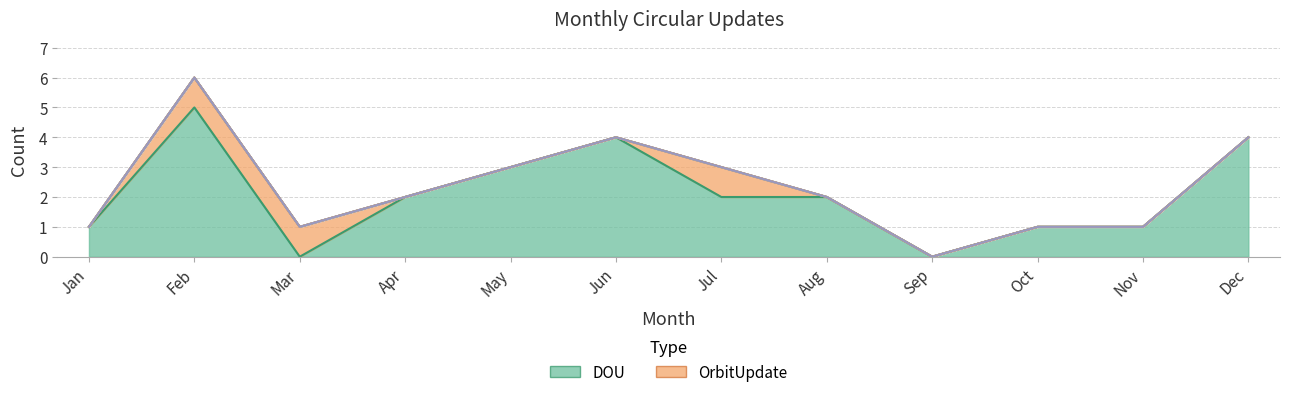

What is the difference between the second highest and second lowest values in the DOU series?

4